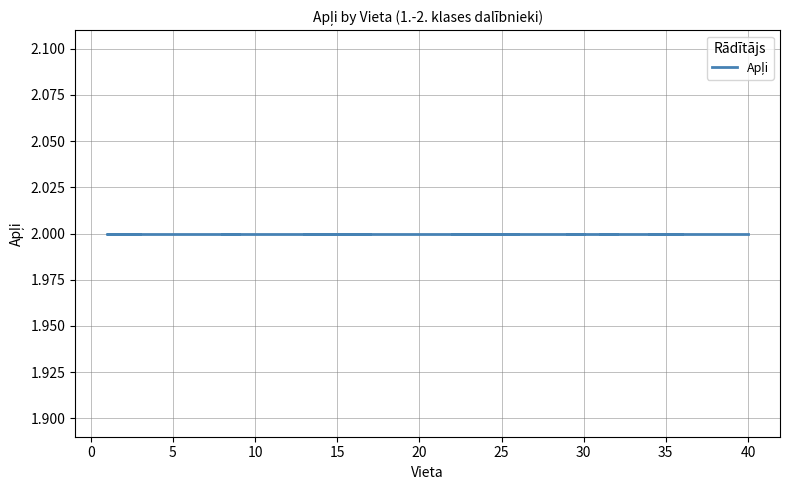

Reading left to right, extract all data points from this chart.

Vieta: 3=3	1=1	2=2	4=4	5=5	6=6	7=7	9=9	8=8	10=10	11=11	12=12	17=17	16=16	15=15	14=14	13=13	18=18	19=19	20=20	21=21	26=26	25=25	24=24	23=23	22=22	27=27	28=28	30=30	29=29	32=32	31=31	33=33	36=36	35=35	34=34	37=37	38=38	39=39	40=40
Apļi: 3=2	1=2	2=2	4=2	5=2	6=2	7=2	9=2	8=2	10=2	11=2	12=2	17=2	16=2	15=2	14=2	13=2	18=2	19=2	20=2	21=2	26=2	25=2	24=2	23=2	22=2	27=2	28=2	30=2	29=2	32=2	31=2	33=2	36=2	35=2	34=2	37=2	38=2	39=2	40=2